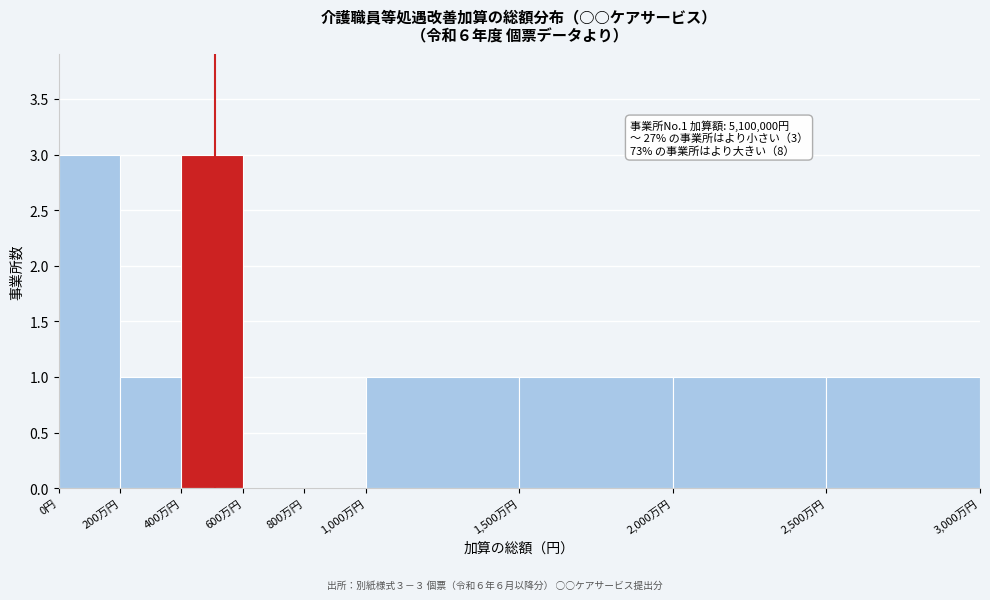

Reading left to right, extract all data points from this chart.

0円=3	200万円=1	400万円=3	600万円=0	800万円=0	1,000万円=1	1,500万円=1	2,000万円=1	2,500万円=1